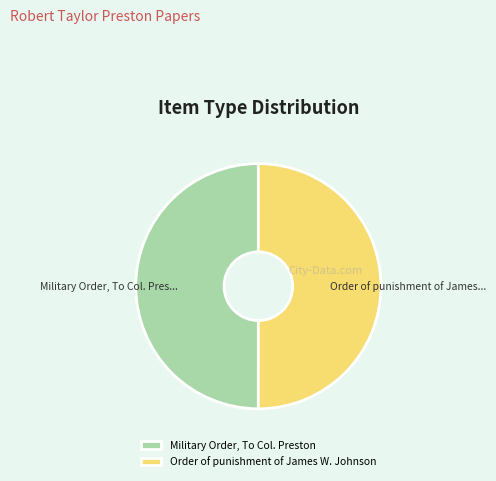

Do Order of punishment of James W. Johnson and Military Order, To Col. Preston together represent more than half of the pie?

Yes